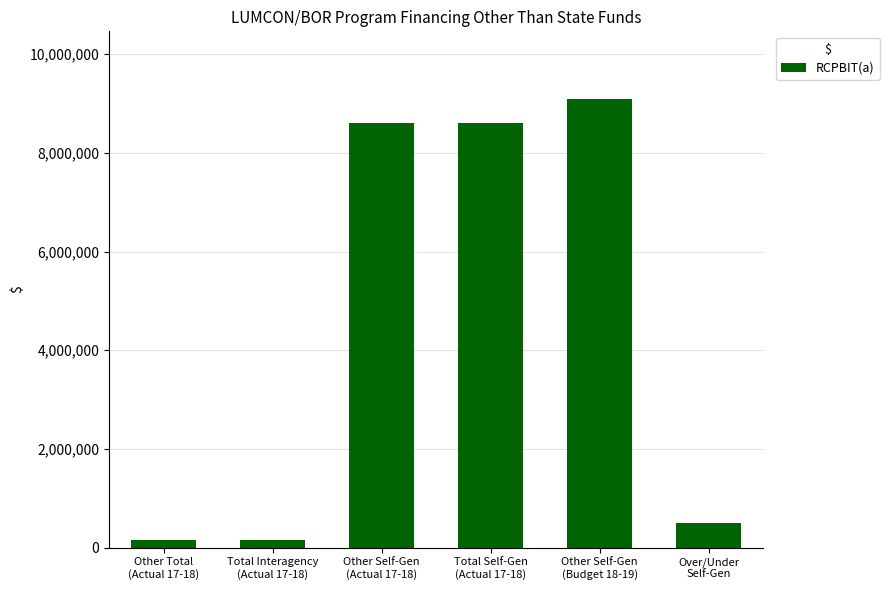

What is the maximum value shown in the chart?

9100000.0